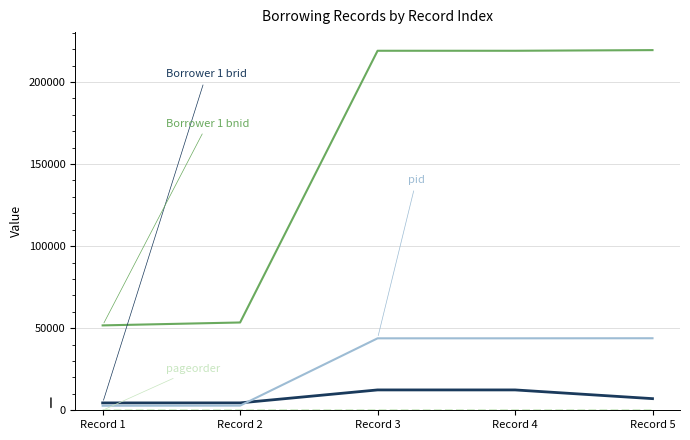

What is the maximum value shown in the chart?

219438